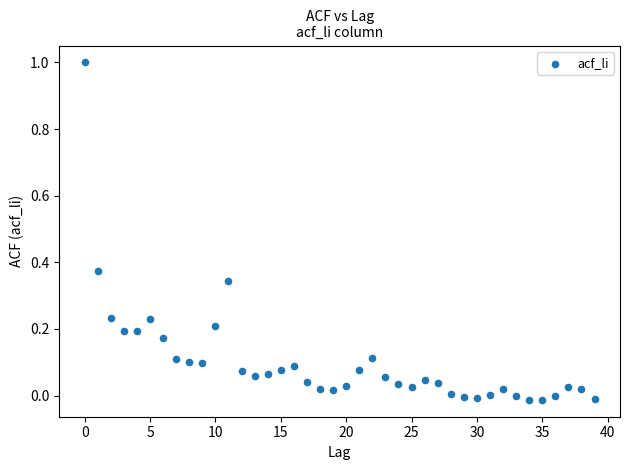

What is the range of Y values (max minus min)?

1.0